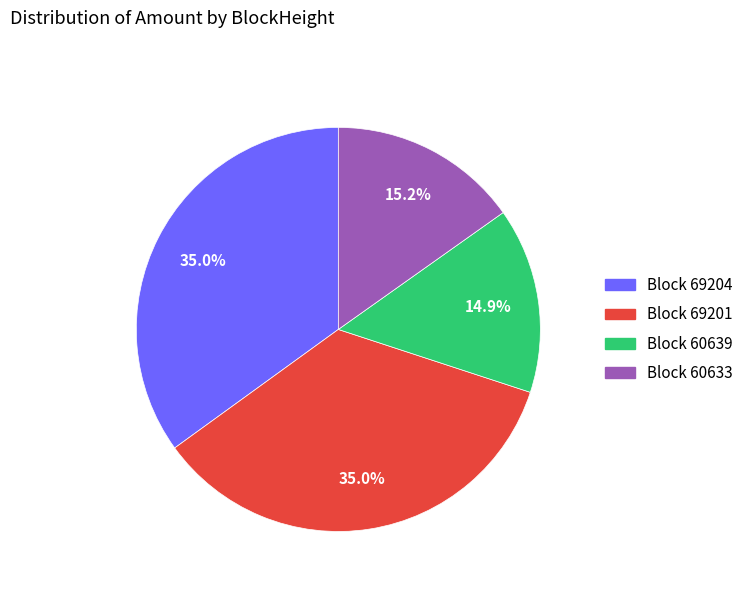

Count the number of slices in the pie.

4